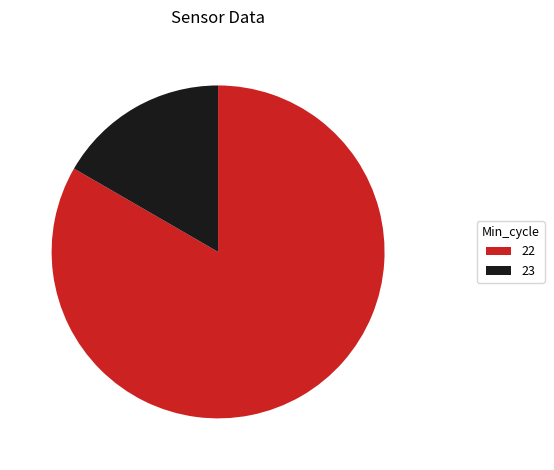

Between 22 and 23, which is larger?

22